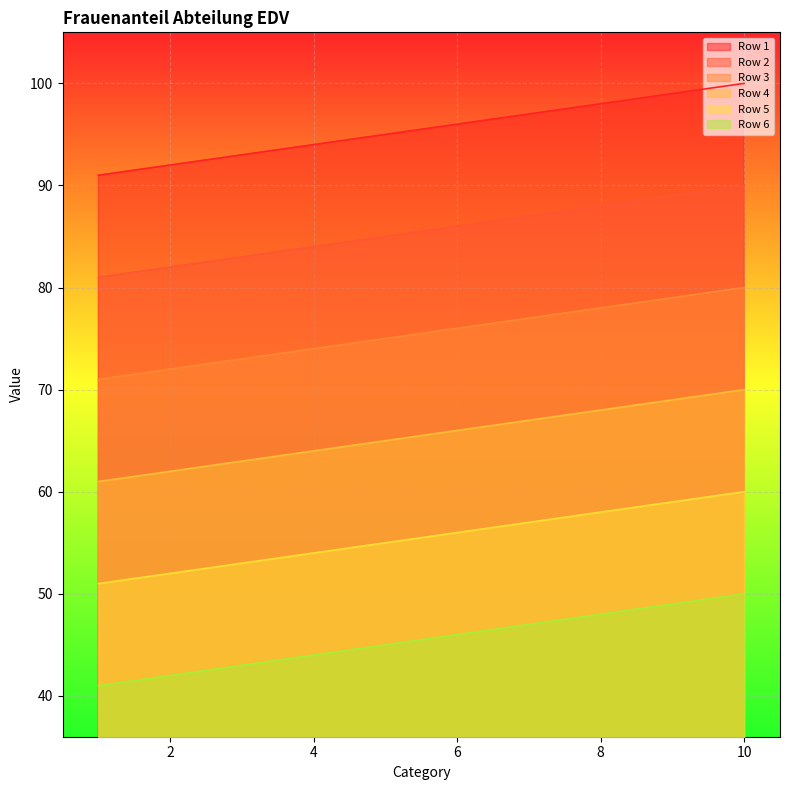

Which series has the largest total across all categories?

Row 1